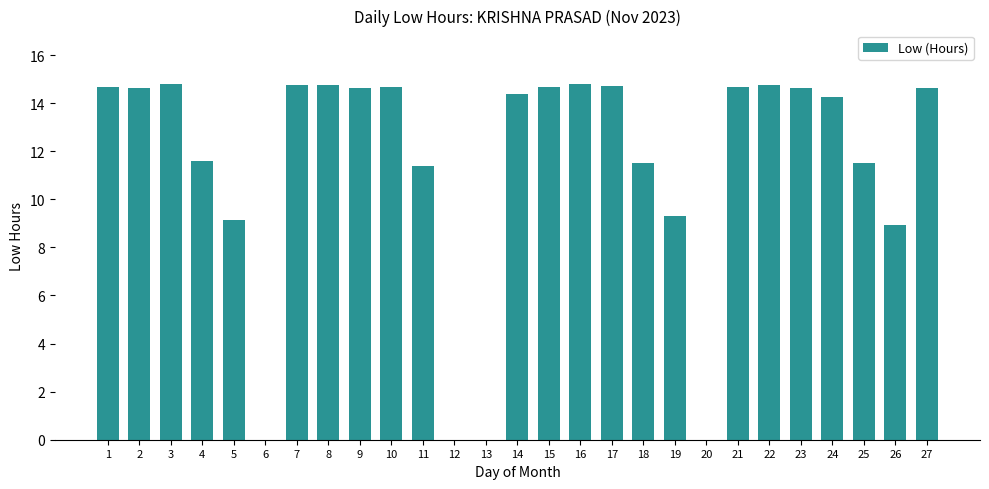

What is the change in value from 22 to 23?

-0.1